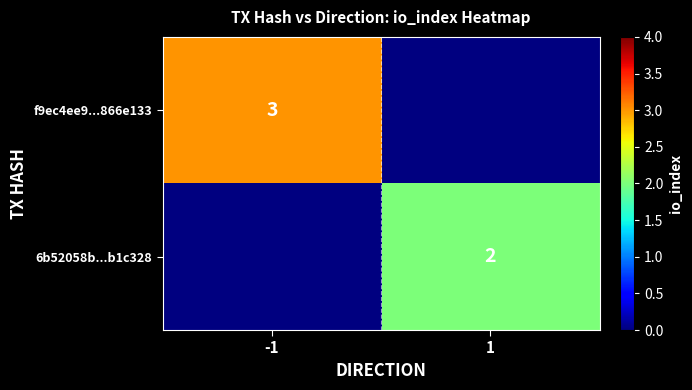

Is the value of f9ec4ee9...866e133 at -1 greater than the value of 6b52058b...b1c328 at 1?

Yes